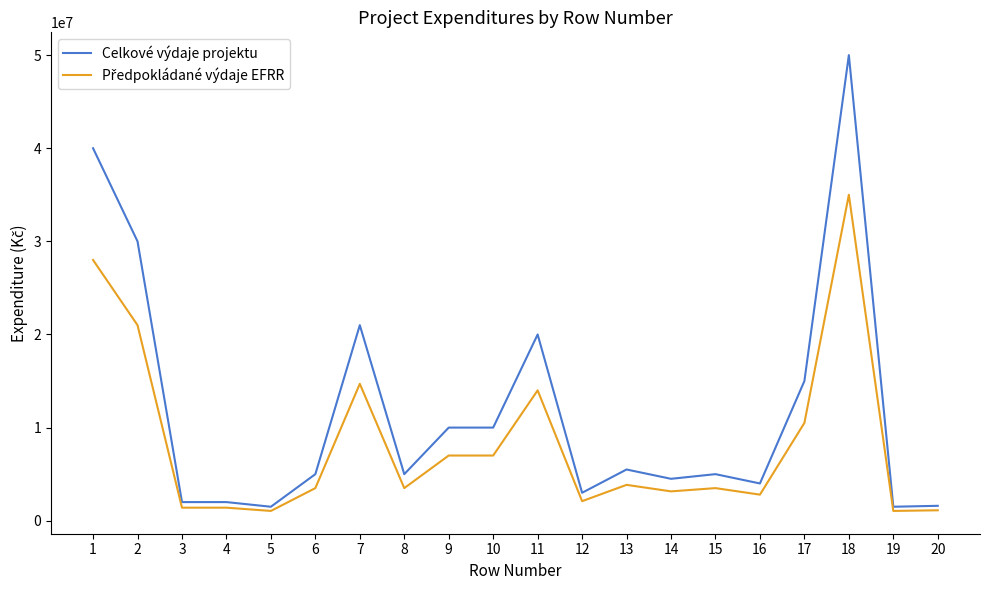

Which series has the widest spread of values?

Celkové výdaje projektu